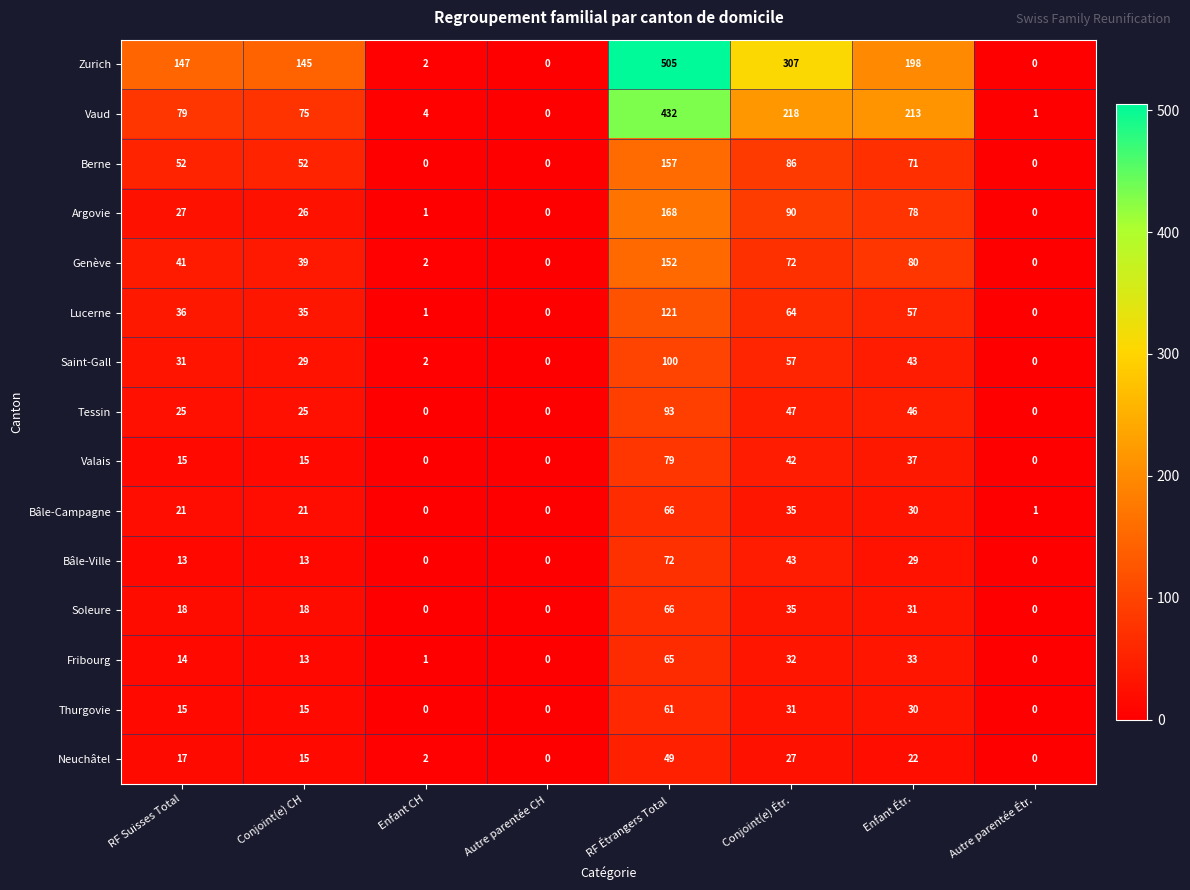

What is the approximate value of Lucerne at Conjoint(e) Étr.?

64